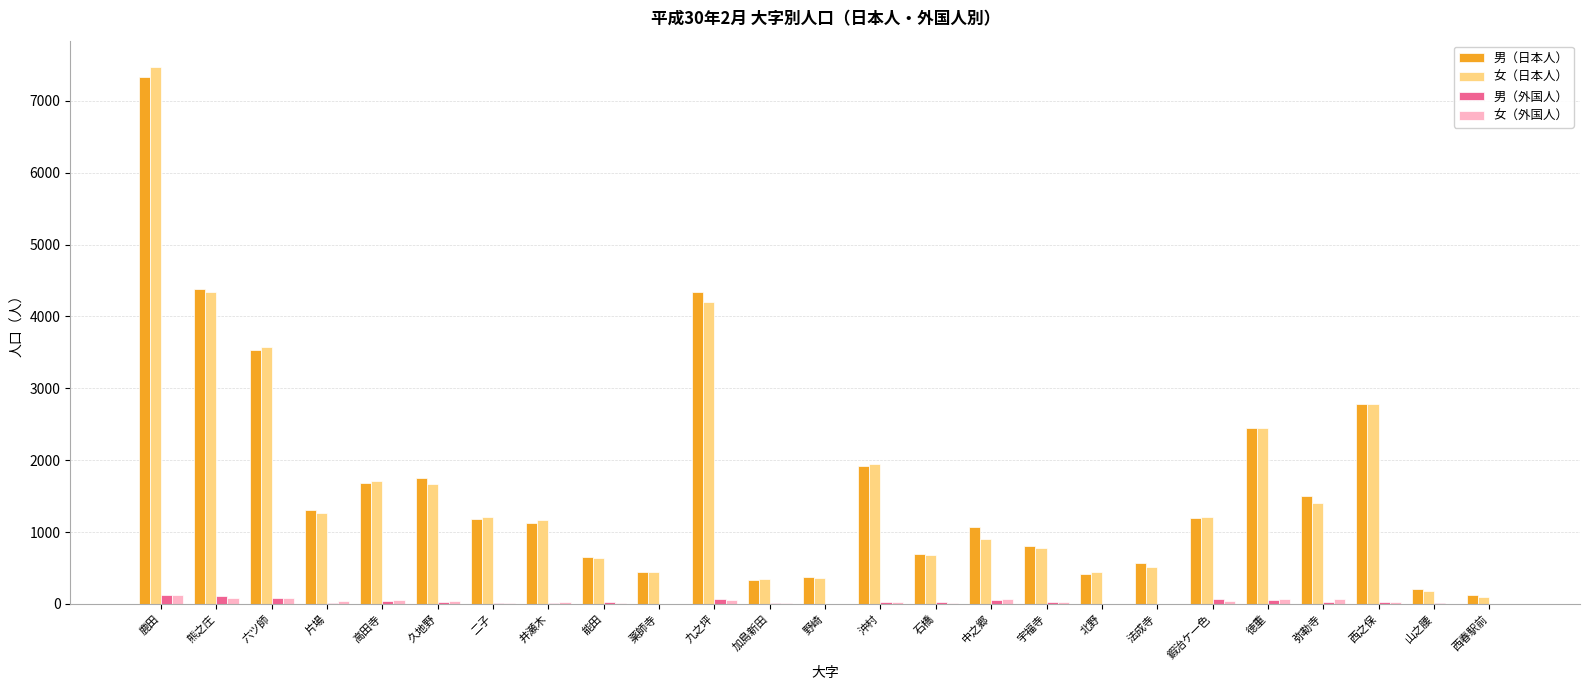

What is the sum of all 女（日本人） values?

41818